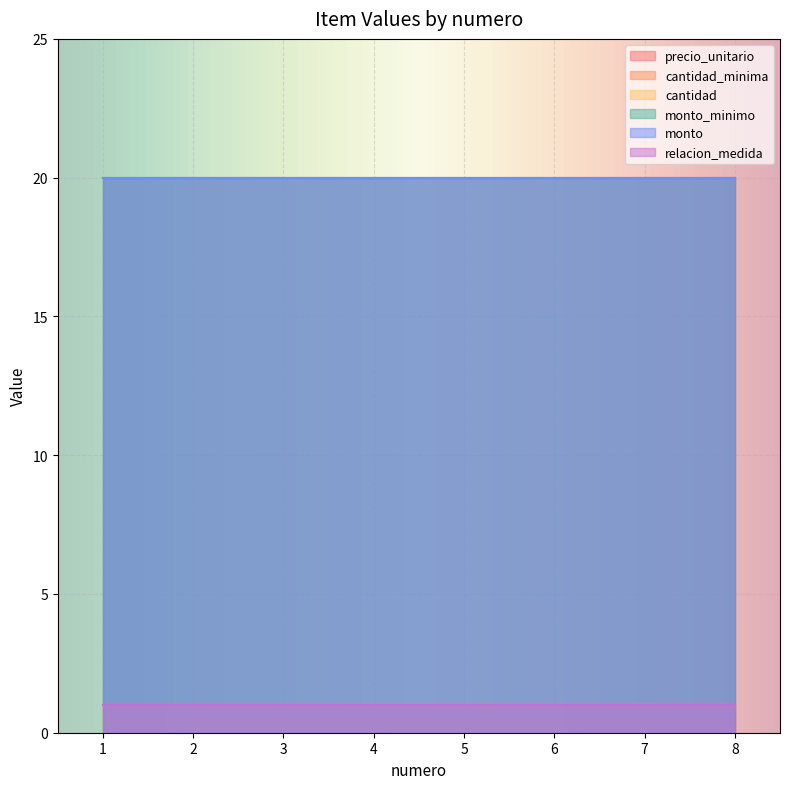

What is the maximum value for monto?

20